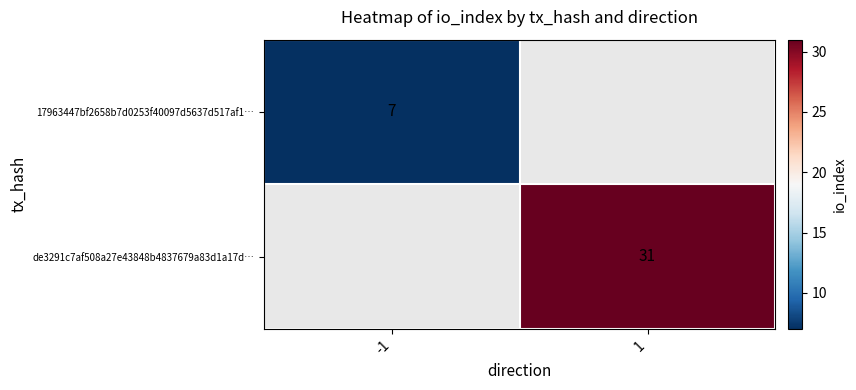

Count the number of data series in this chart.

2